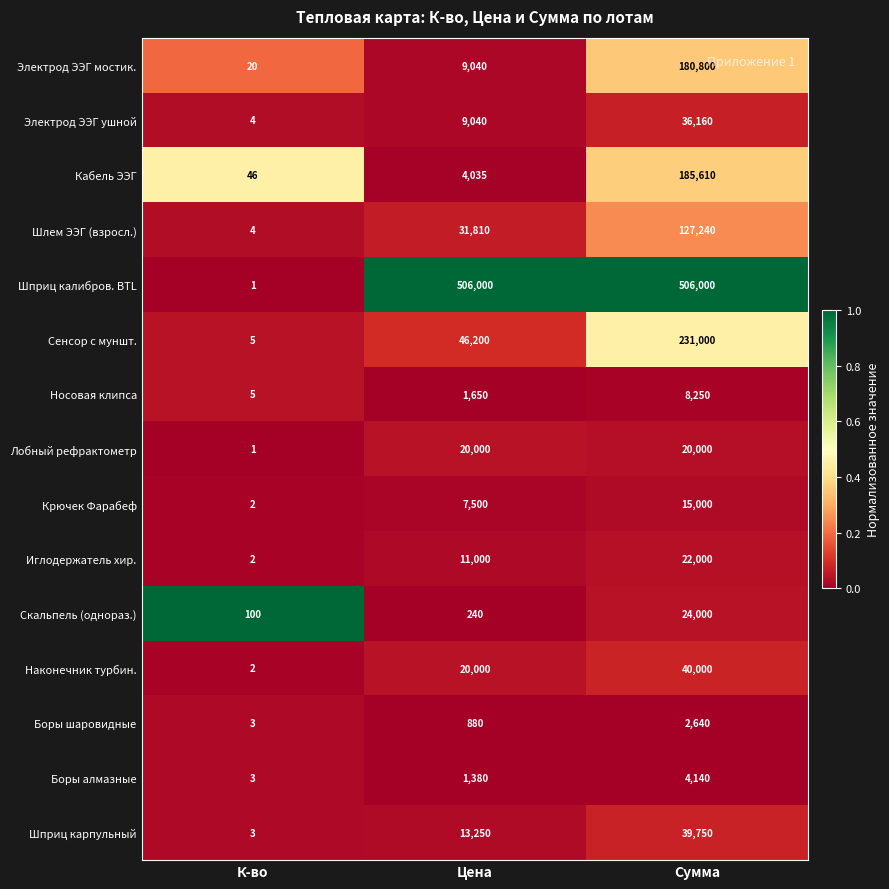

Is it true that Иглодержатель хир. equals 11000 at Цена?

True